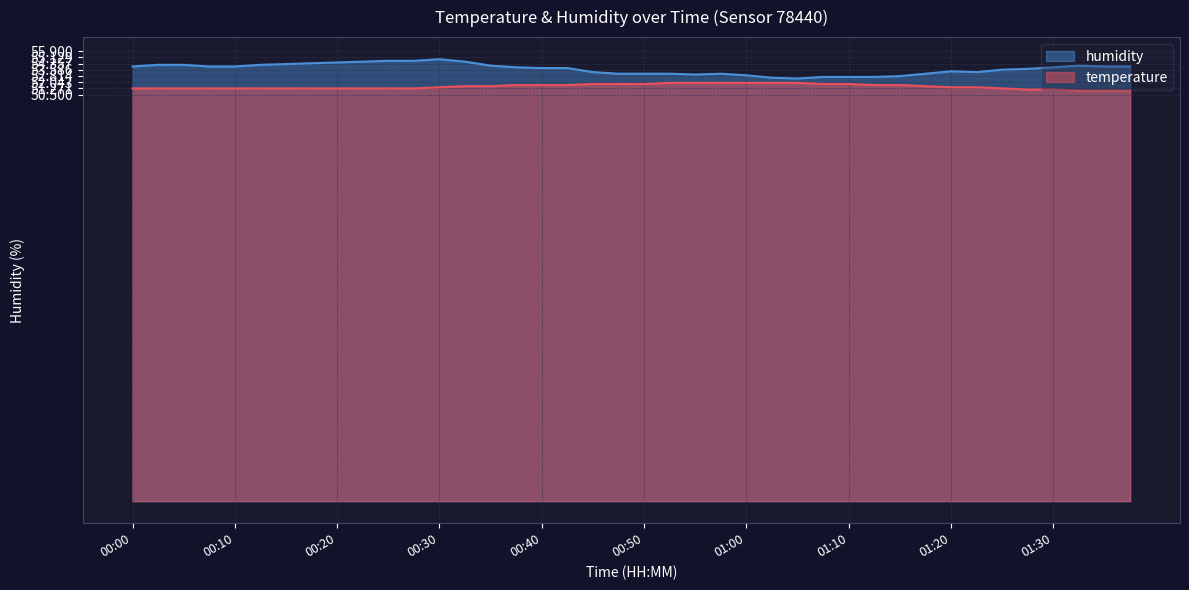

At which label does humidity first exceed 53?

00:00